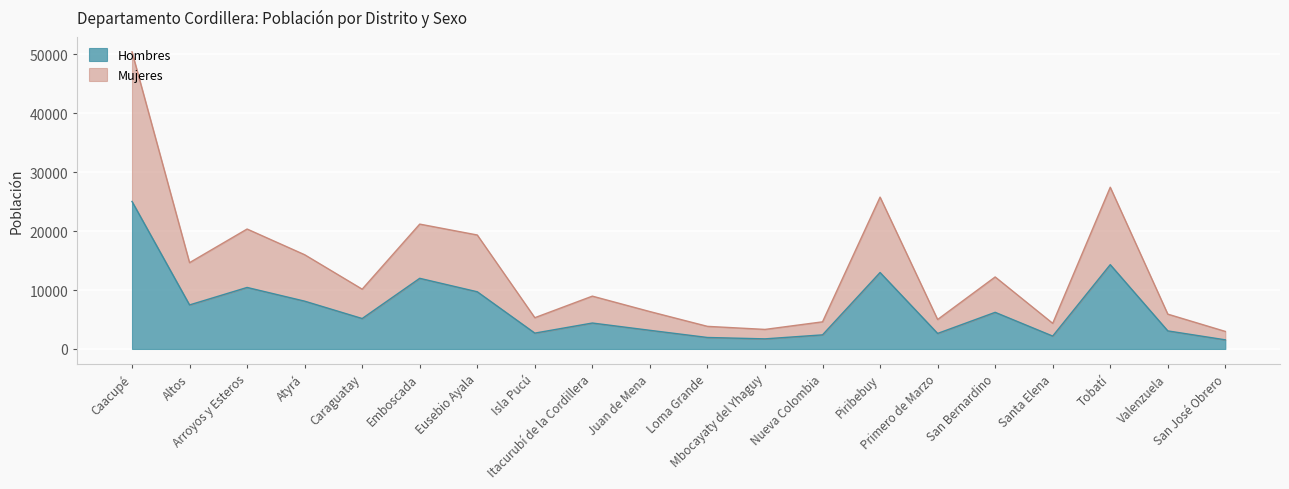

What is the highest value of the Hombres series?

25023